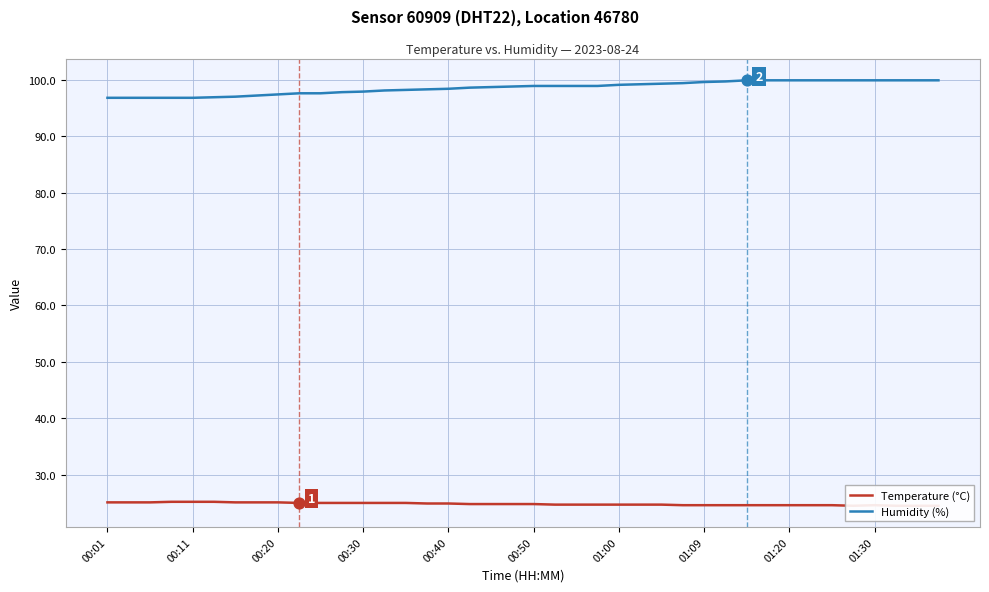

Which series has the largest Y range (max minus min)?

Humidity (%)